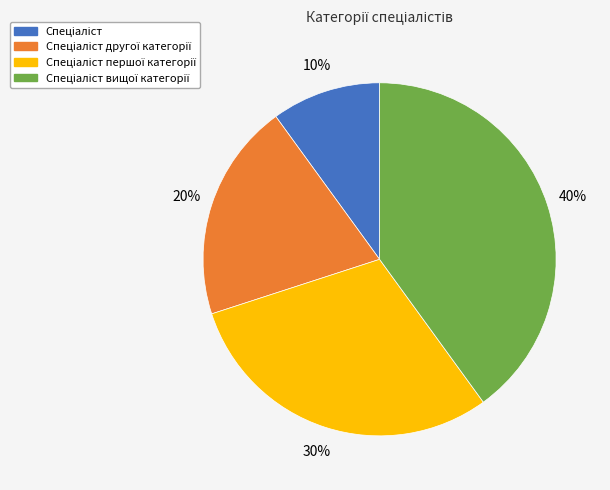

Is there a majority slice in this chart?

No